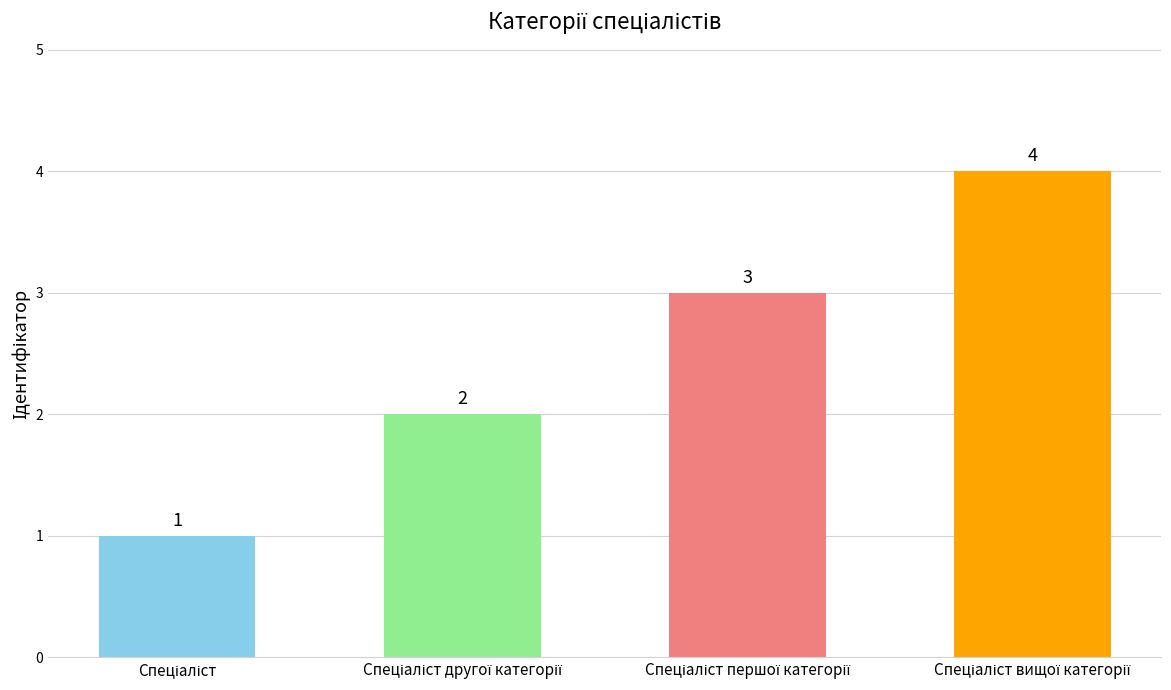

Does the chart contain any negative values?

No